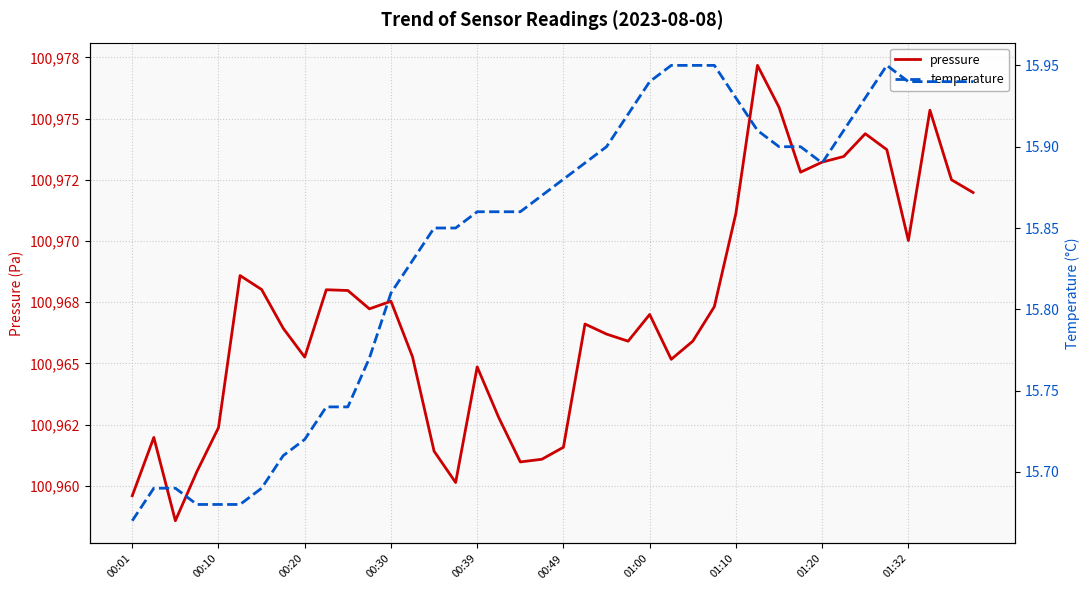

Which series has the largest range (max minus min)?

pressure